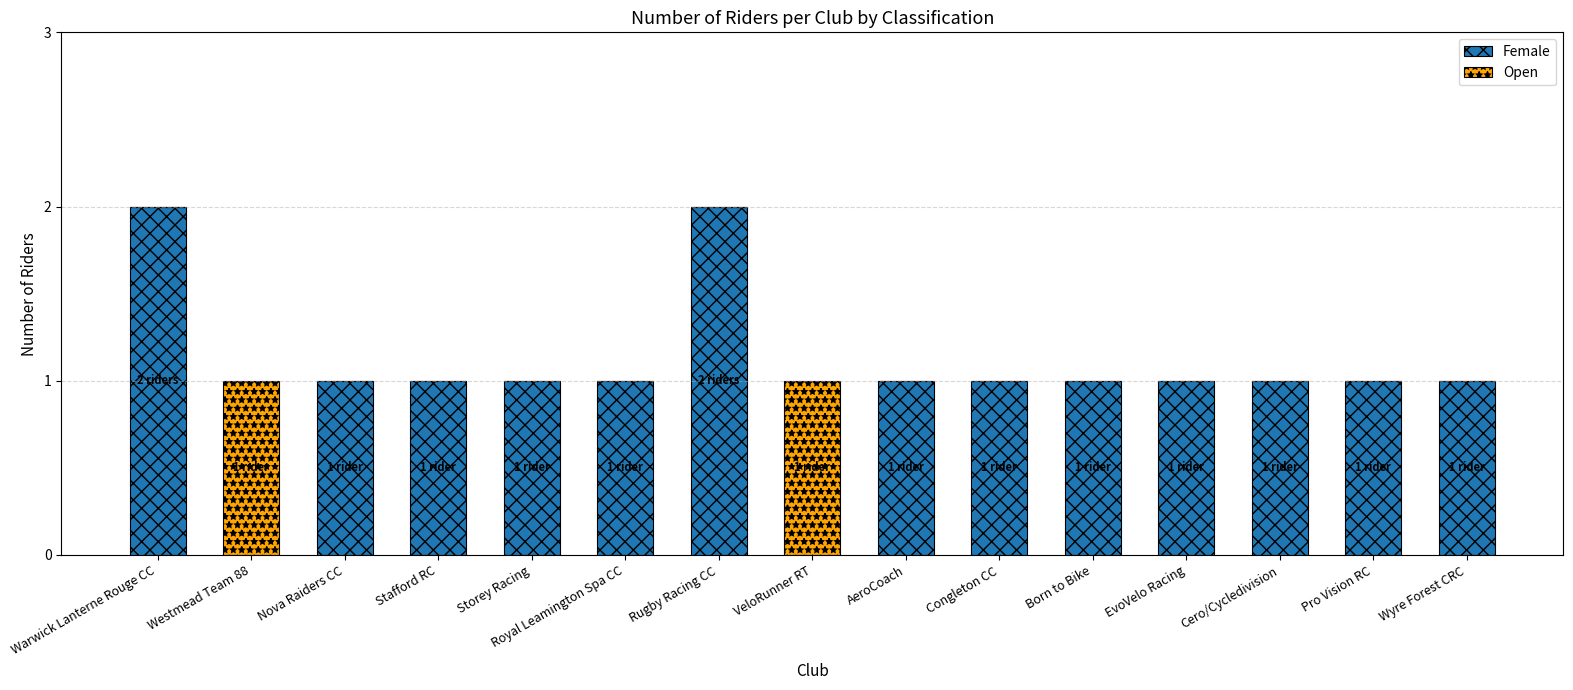

How many categories are shown in the chart?

15